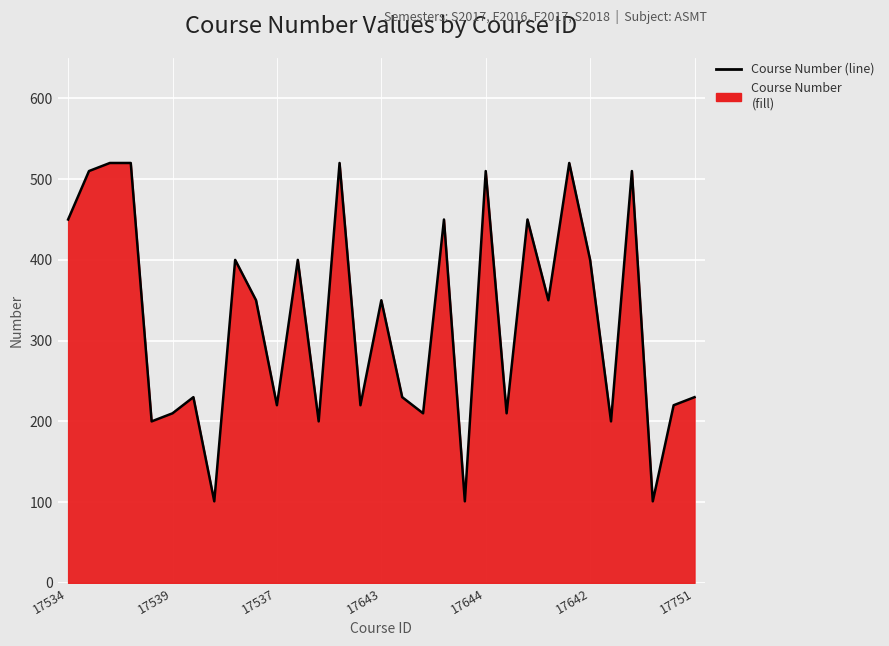

What is the value of the 5th point from the left?

200